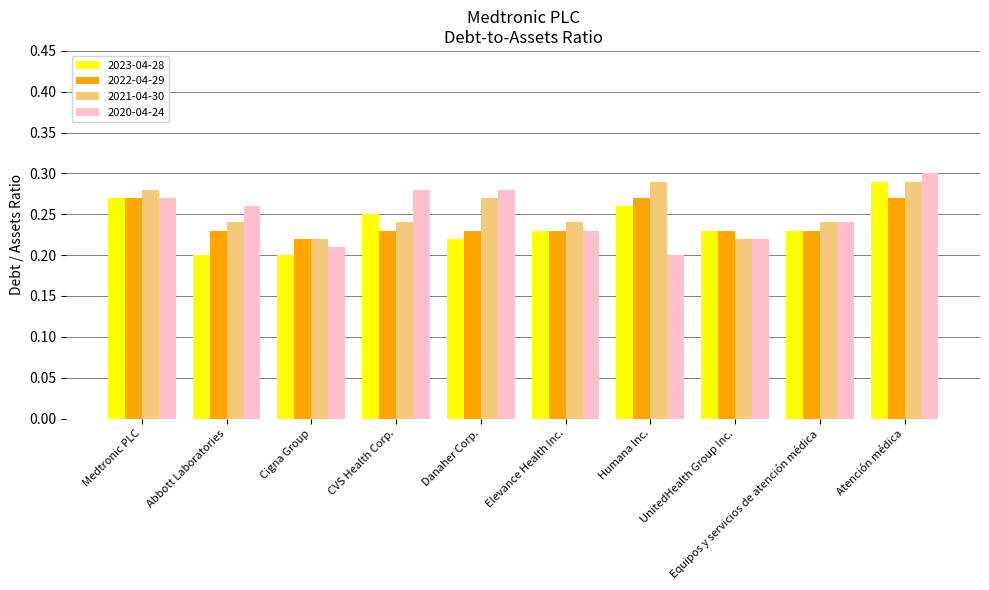

Which series changed the most between CVS Health Corp. and Atención médica?

2021-04-30